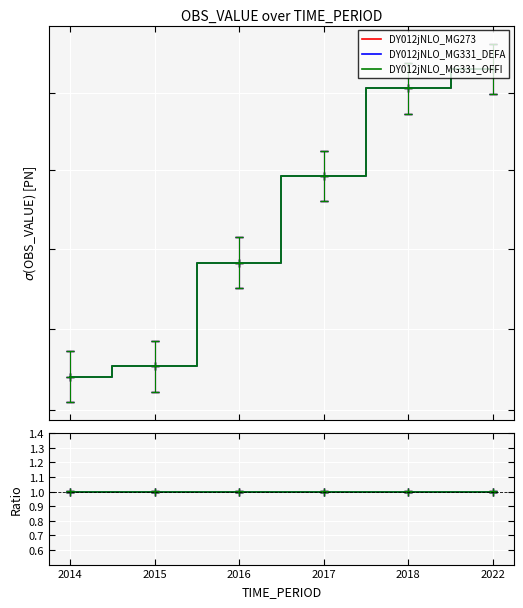

The DY012jNLO_MG273 series shows 3018695.5 at 2017. True or false?

False